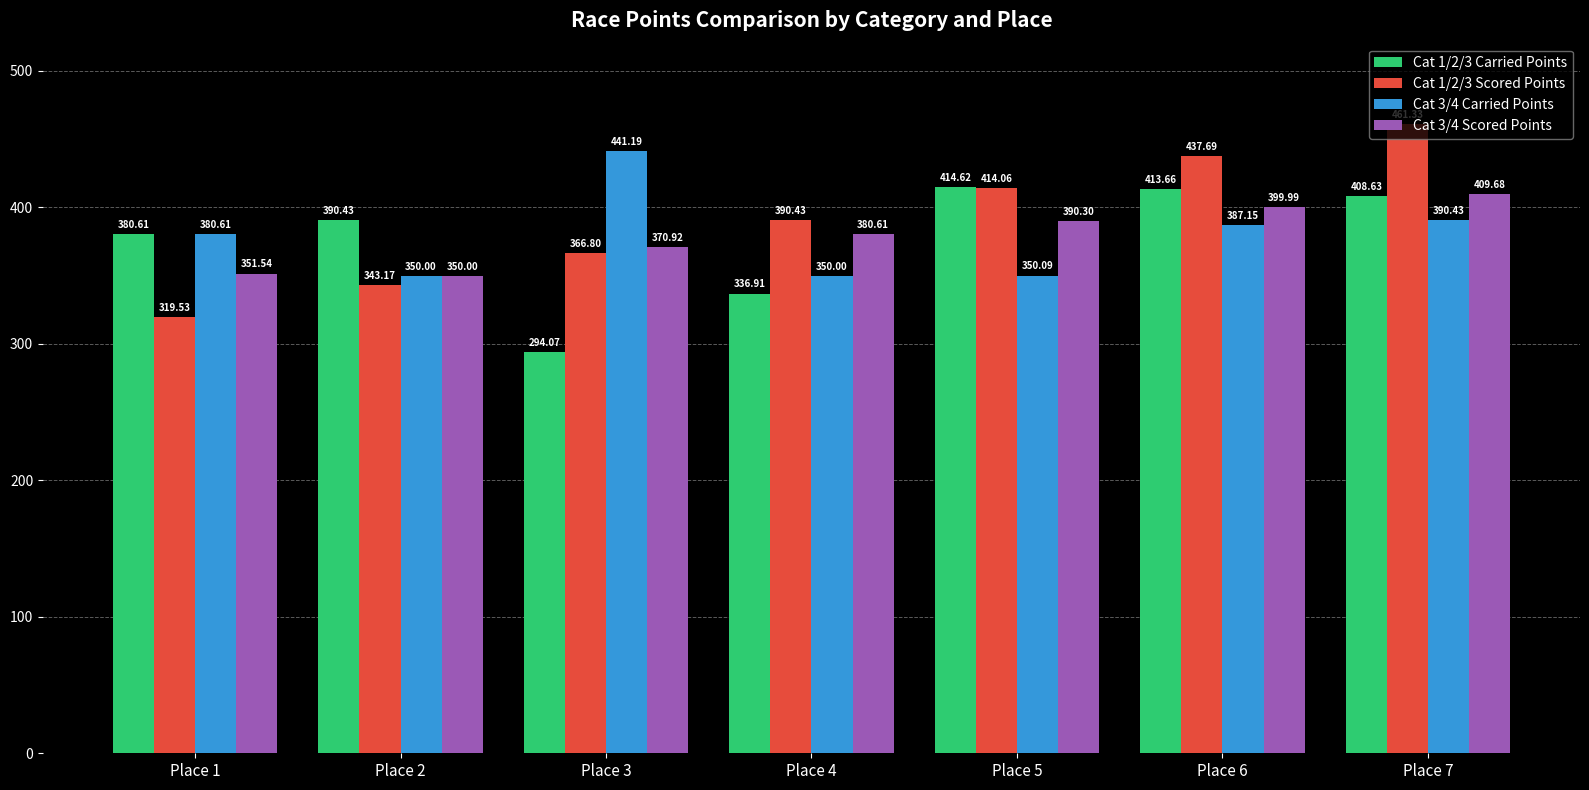

At which label does Cat 1/2/3 Scored Points reach its minimum?

Place 1